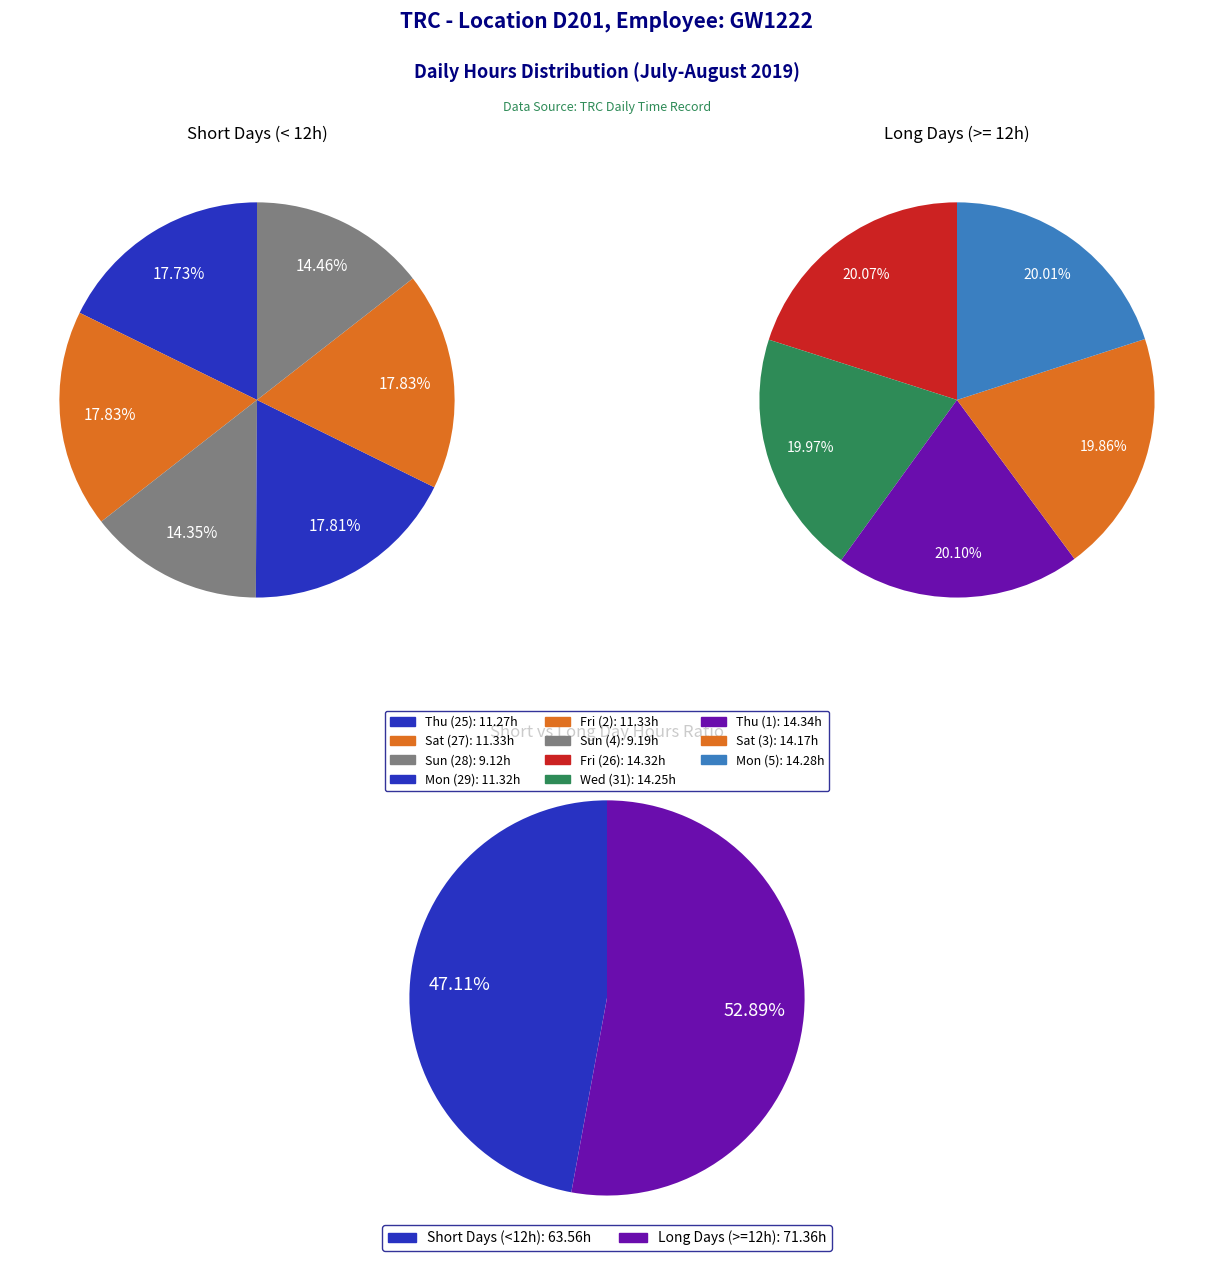

Does any single category account for the majority?

No